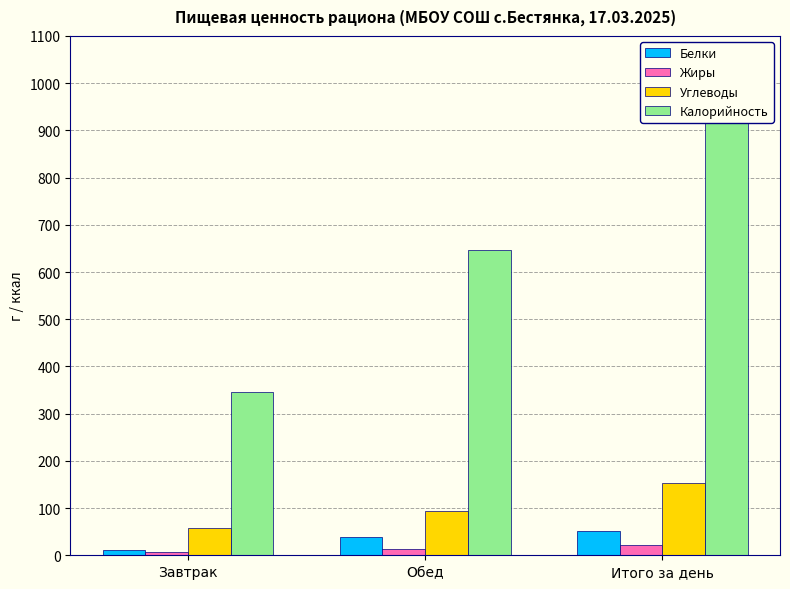

What is the highest value of the Белки series?

51.2